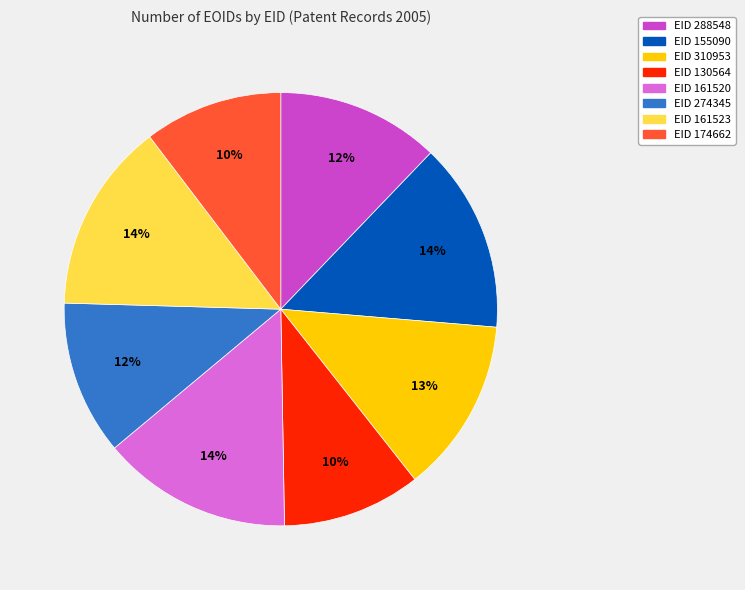

Does EID 155090 account for over 50% of the chart?

No